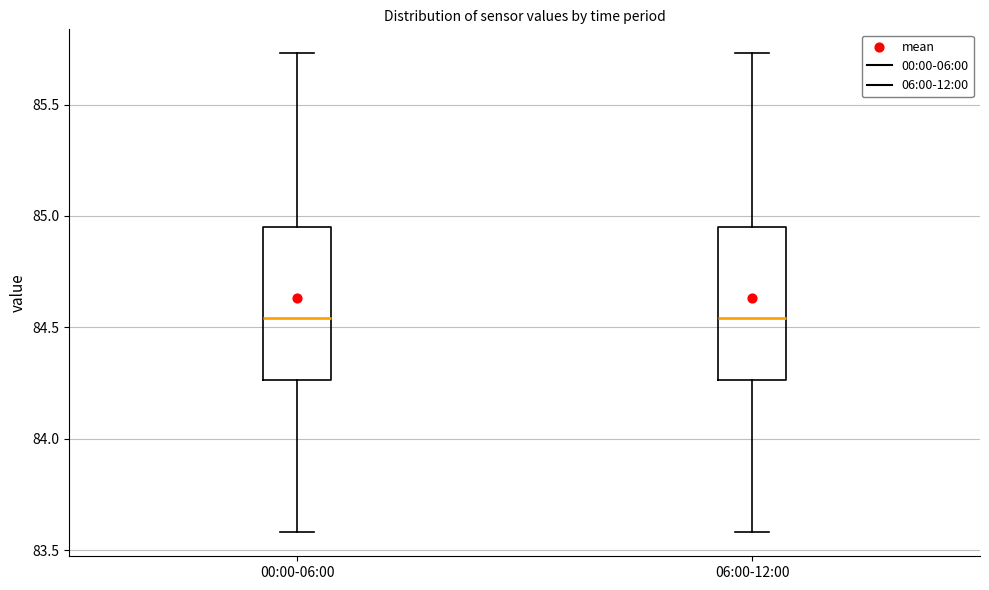

Where is the lower edge of the box for 06:00-12:00 on the y-axis? The values are not printed on the chart, so give them approximately, as read against the axis.

84.25